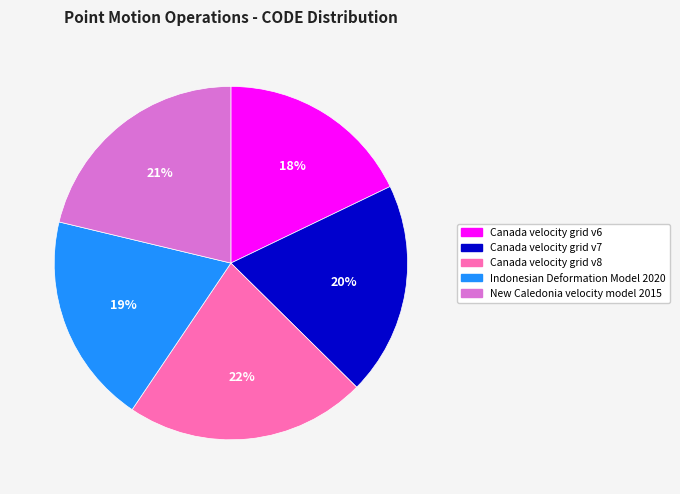

To the nearest percent, what portion does Canada velocity grid v6 represent?

18%